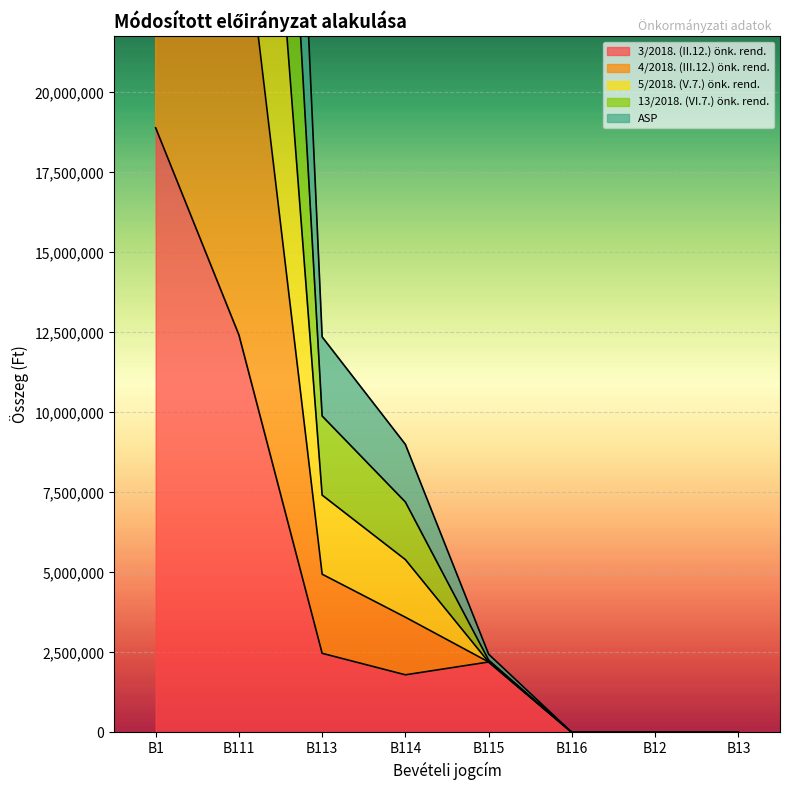

What is the label of the 2nd point from the right?

B12